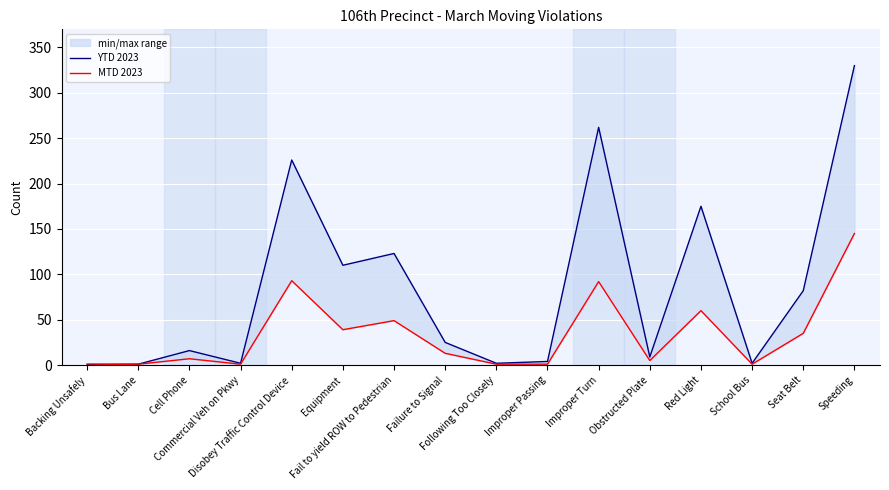

How many lines are shown in the chart?

2